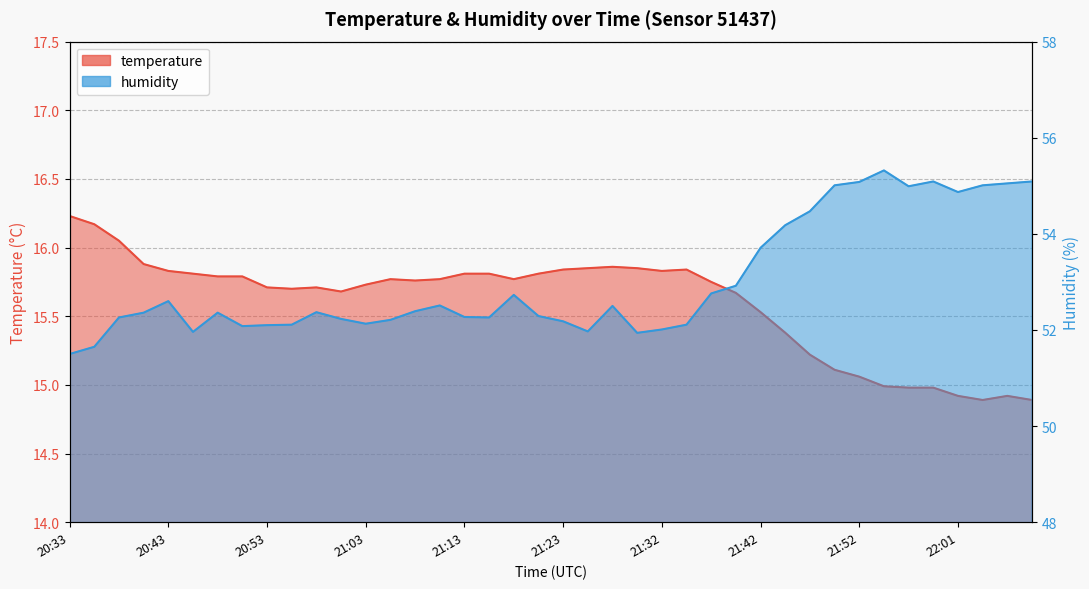

At which category does temperature reach its first local peak?

20:58